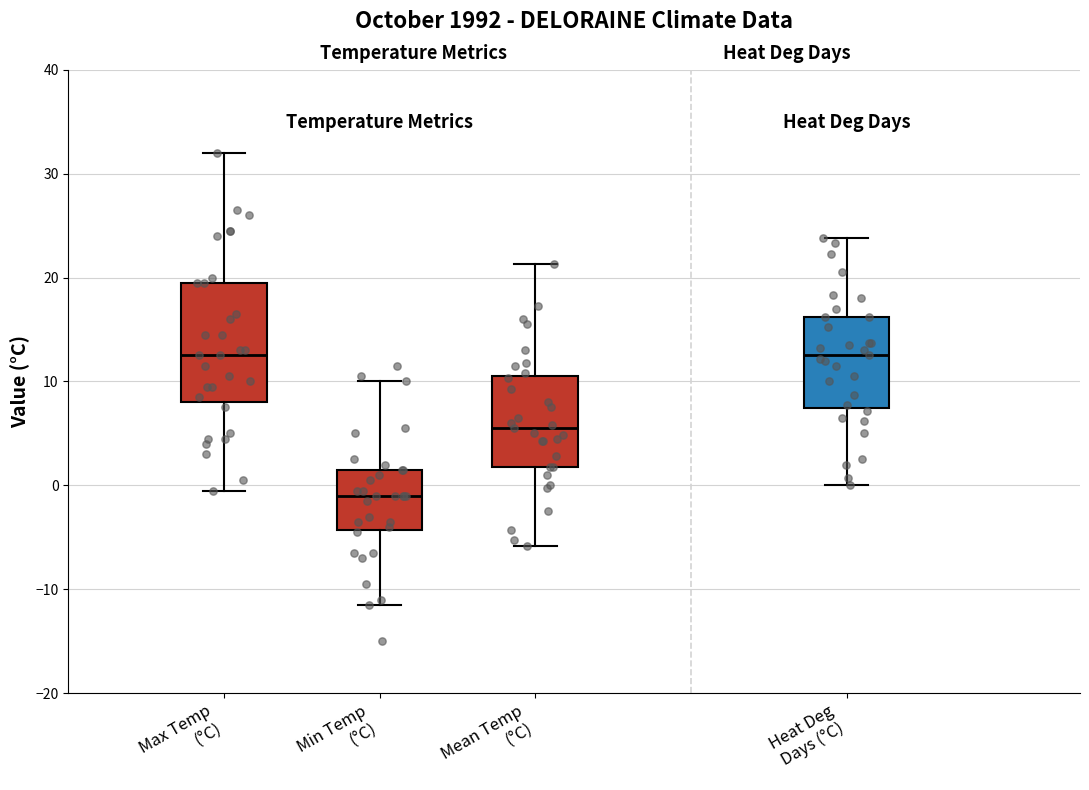

Which box's median line is the lowest?

Min Temp (°C)